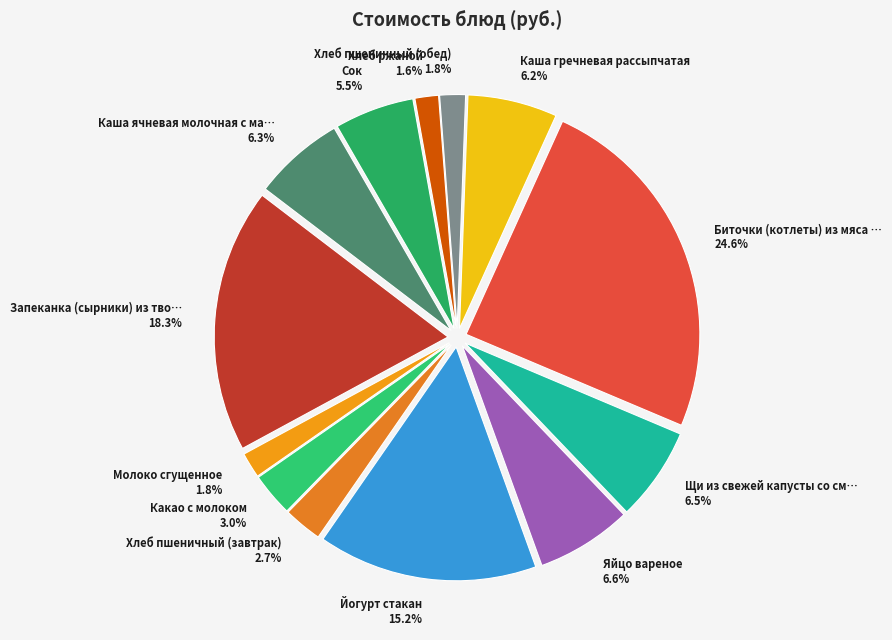

Which slice is the largest?

Биточки (котлеты) из мяса …